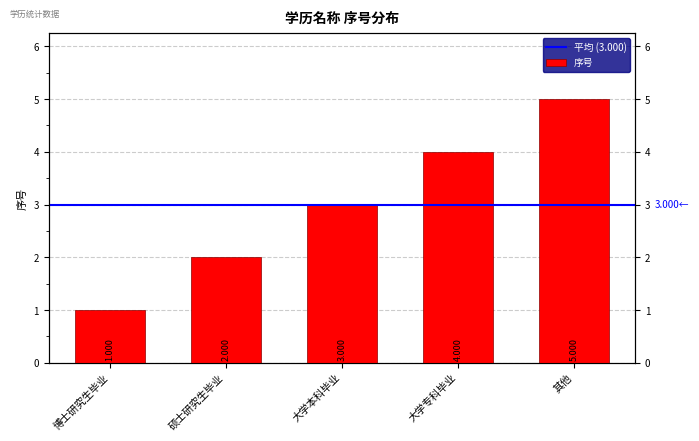

How many values are between 2 and 4?

3